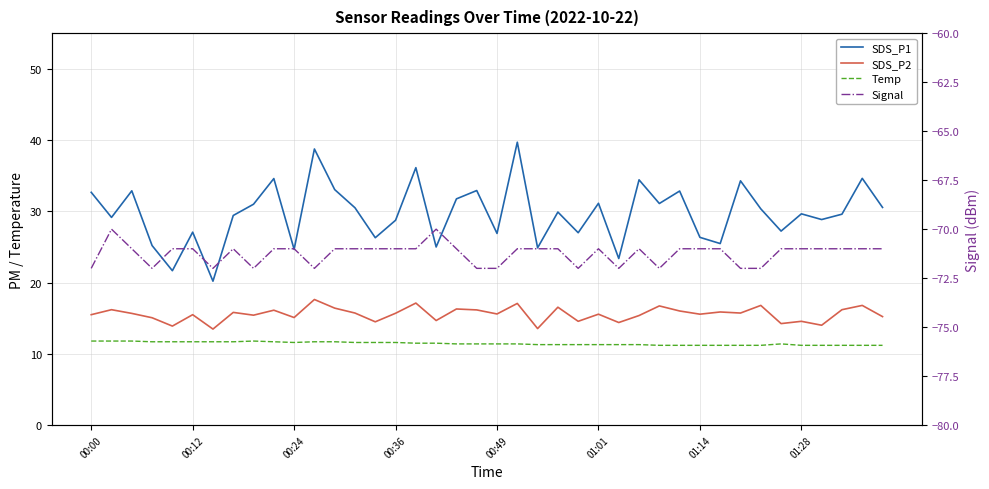

List the series in order of their peak value, highest first.

SDS_P1, SDS_P2, Temp, Signal